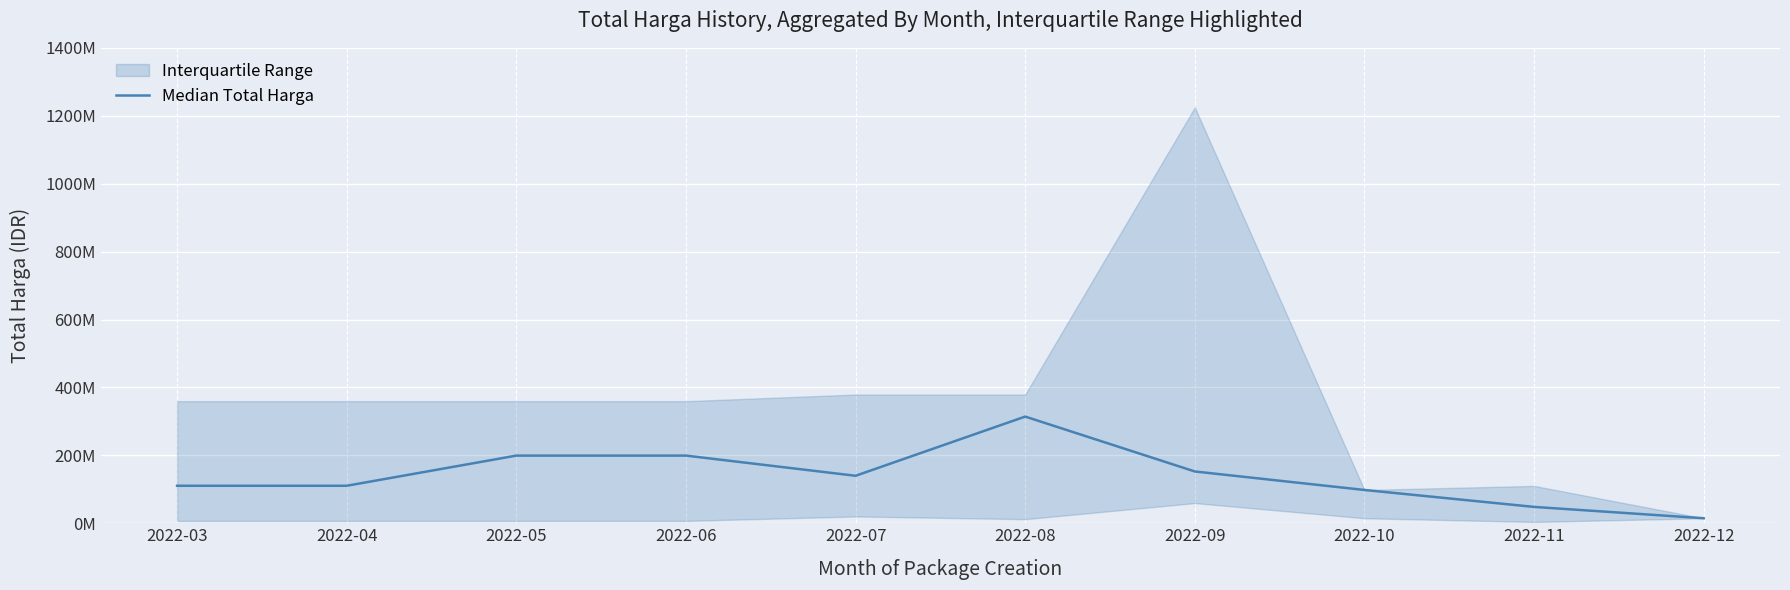

What is the average value?

138646876